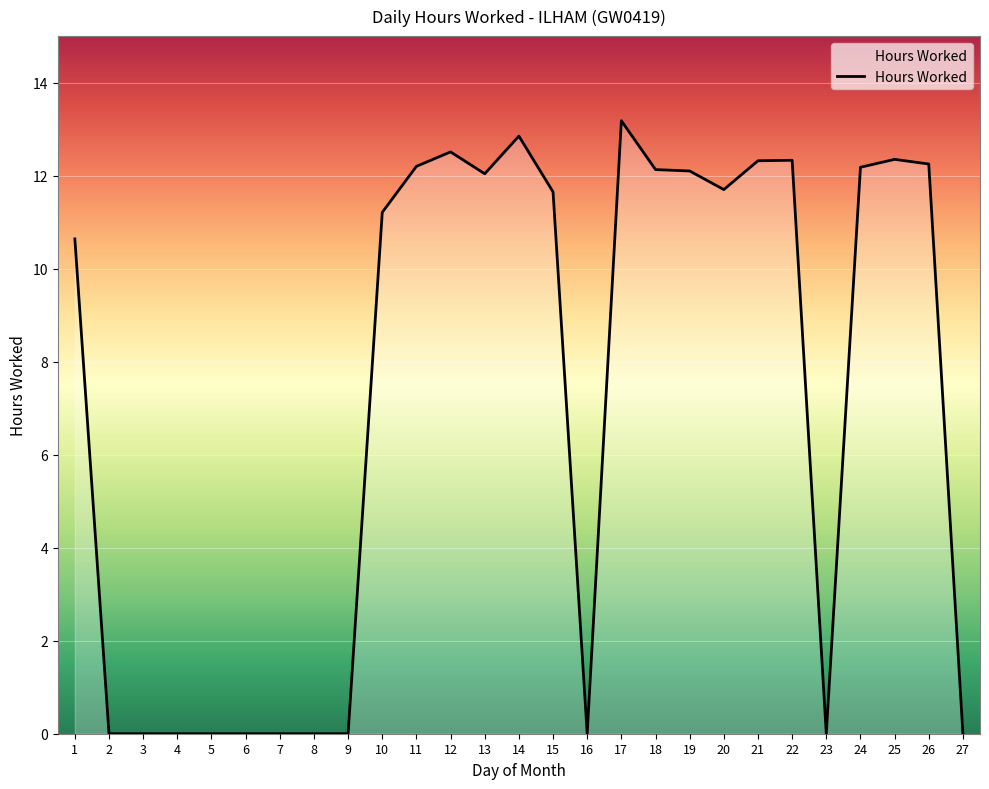

True or false: the data shows 0.0 at 3.

True